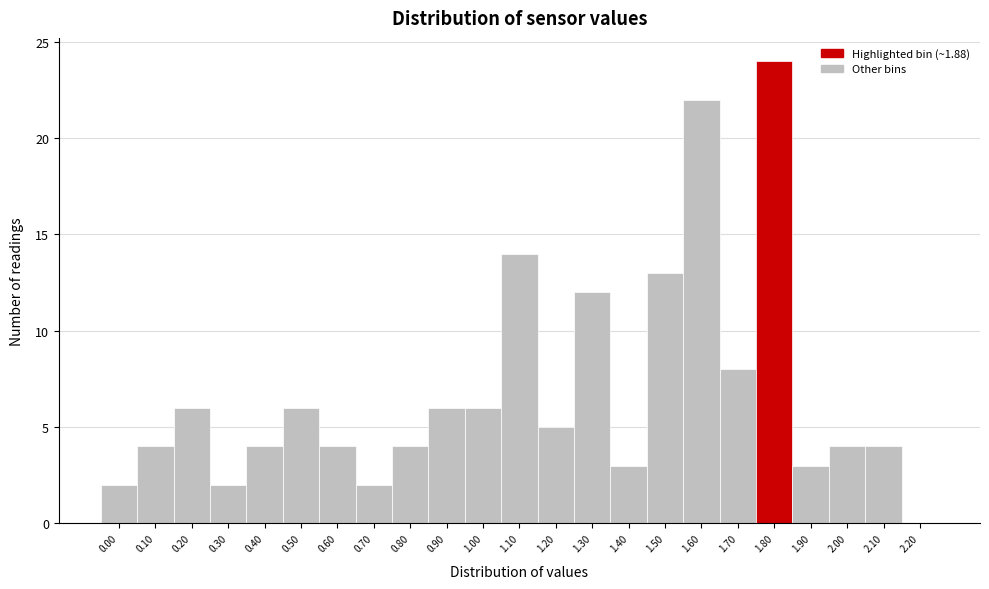

Reading left to right, extract all data points from this chart.

0.00=2	0.10=4	0.20=6	0.30=2	0.40=4	0.50=6	0.60=4	0.70=2	0.80=4	0.90=6	1.00=6	1.10=14	1.20=5	1.30=12	1.40=3	1.50=13	1.60=22	1.70=8	1.80=24	1.90=3	2.00=4	2.10=4	2.20=0